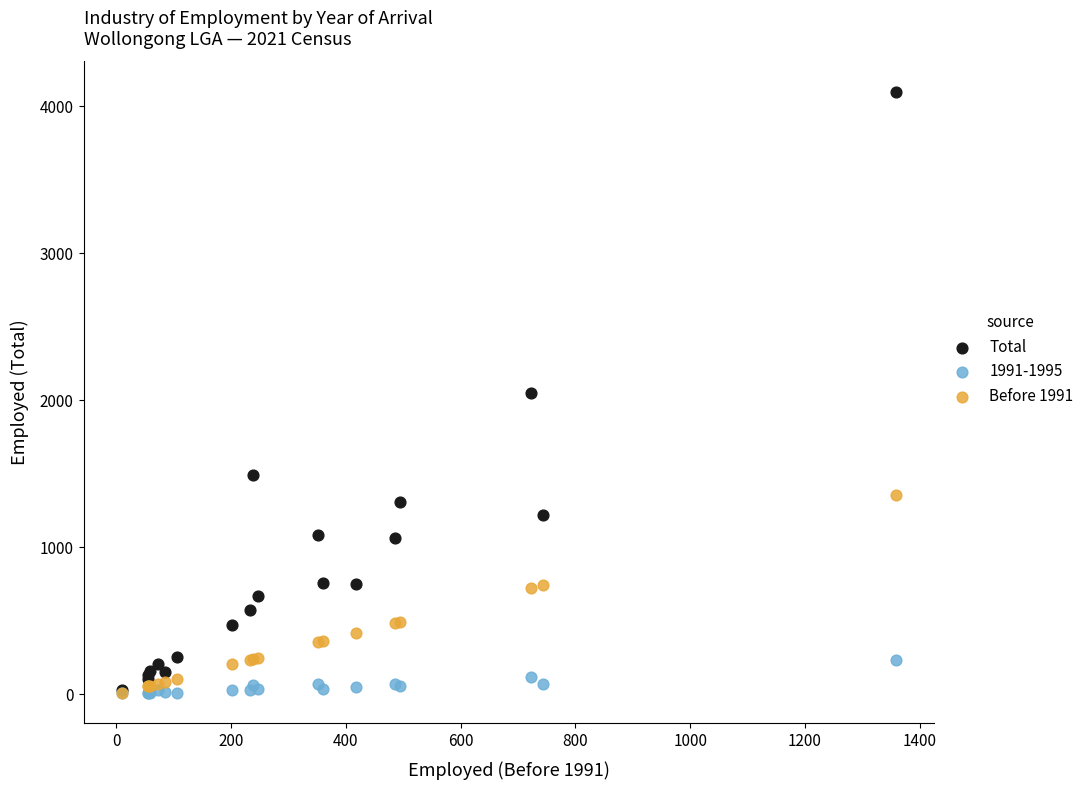

Which series has the widest spread of Y values?

Total